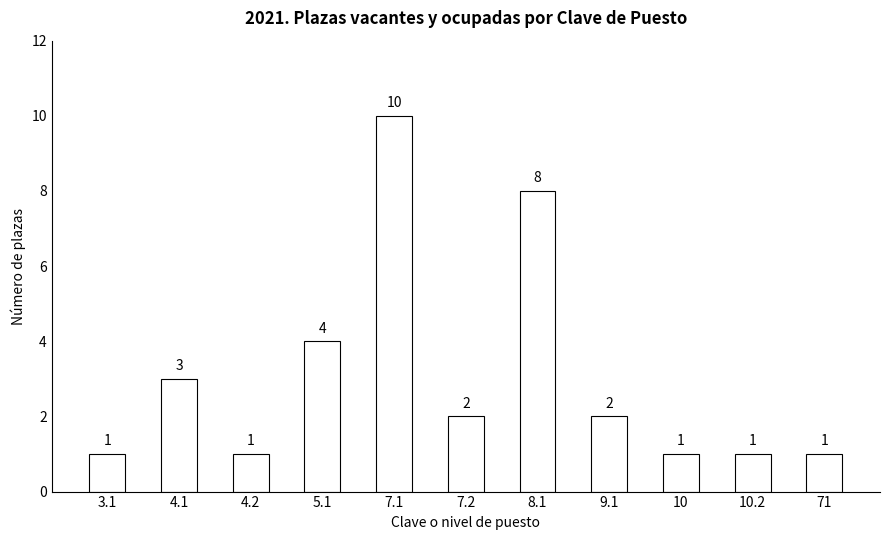

What is the sum of all values?

34